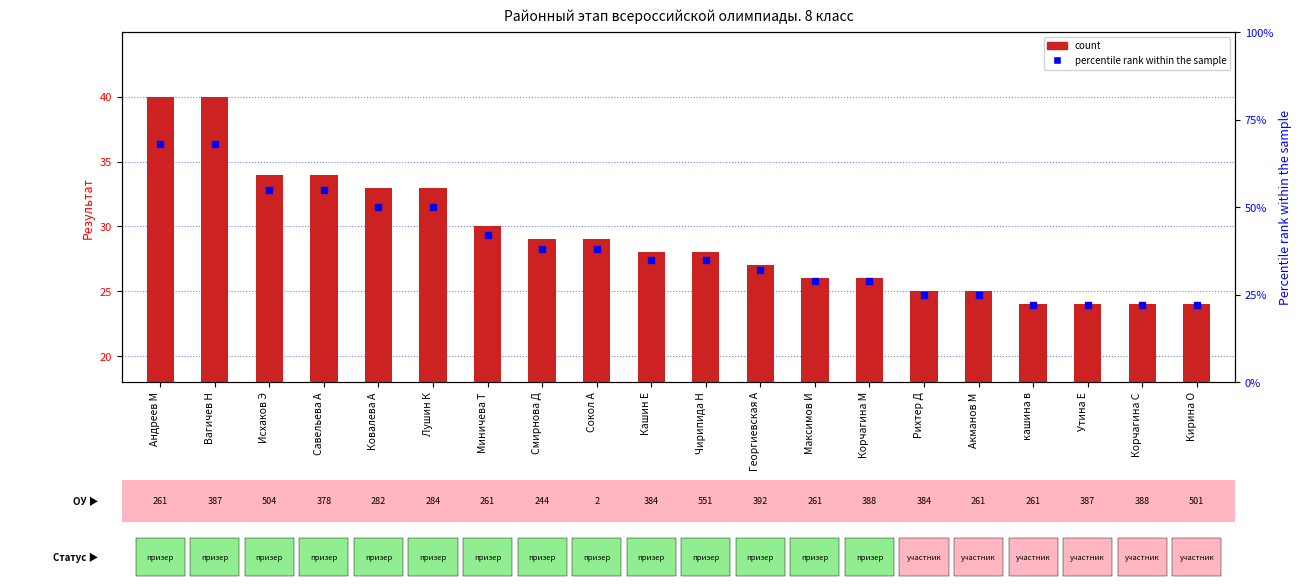

What is the total value across all series at Миничева Т?

72